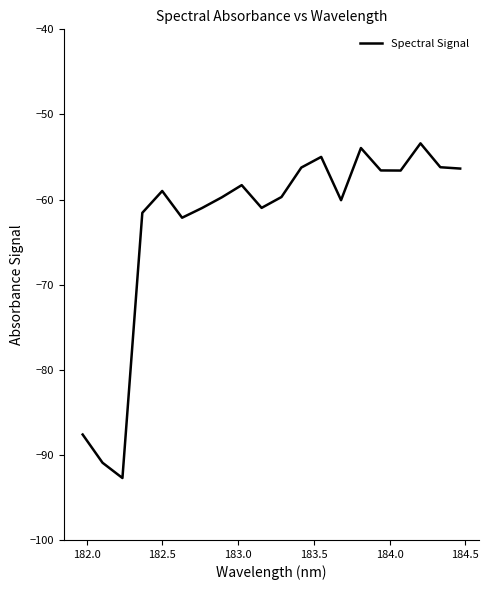

What is the greatest value displayed?

-53.4